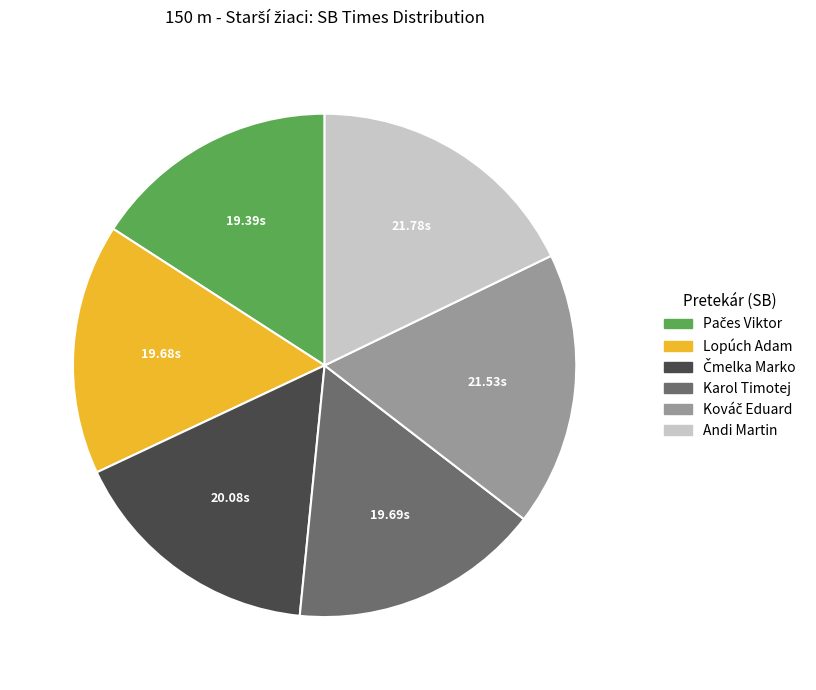

How many segments does this pie chart have?

6